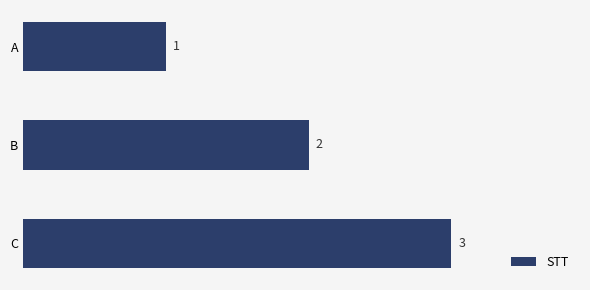

Where is the data nearest to the value 2?

B